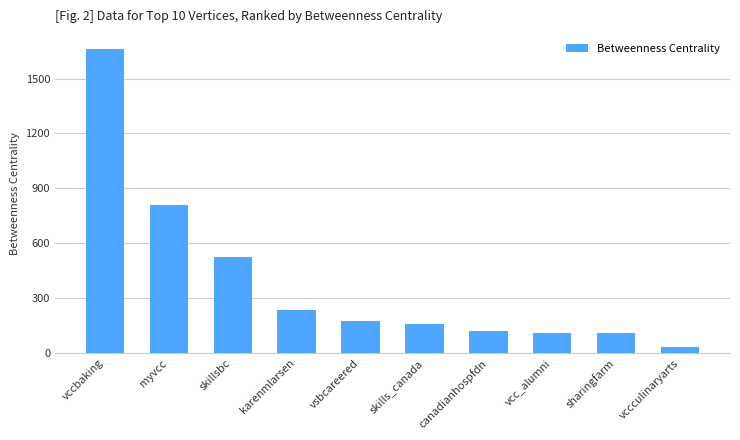

How many bars are there in total?

10